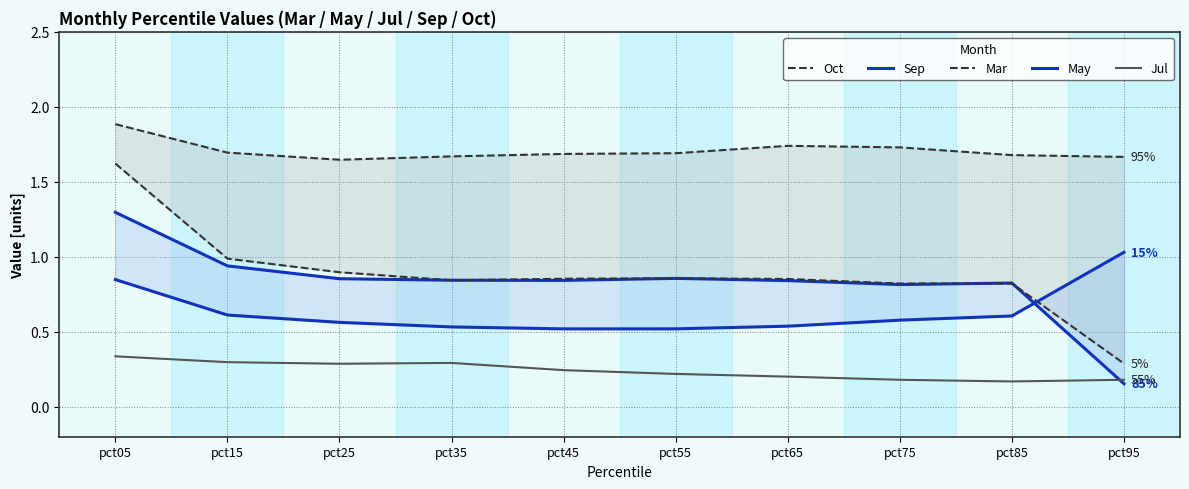

Reading left to right, transcribe all the data shown in this chart.

Oct: 1.9	1.7	1.6	1.7	1.7	1.7	1.7	1.7	1.7	1.7
Sep: 1.3	0.9	0.9	0.8	0.8	0.9	0.8	0.8	0.8	0.2
Mar: 1.6	1.0	0.9	0.8	0.9	0.9	0.9	0.8	0.8	0.3
May: 0.8	0.6	0.6	0.5	0.5	0.5	0.5	0.6	0.6	1.0
Jul: 0.3	0.3	0.3	0.3	0.2	0.2	0.2	0.2	0.2	0.2